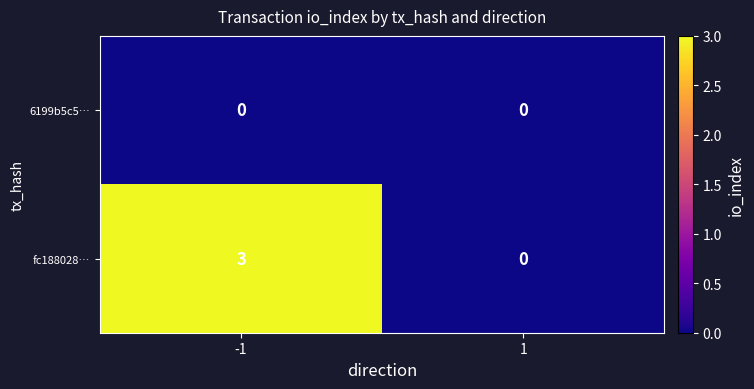

Rank the series by their average value, from lowest to highest.

6199b5c5…, fc188028…